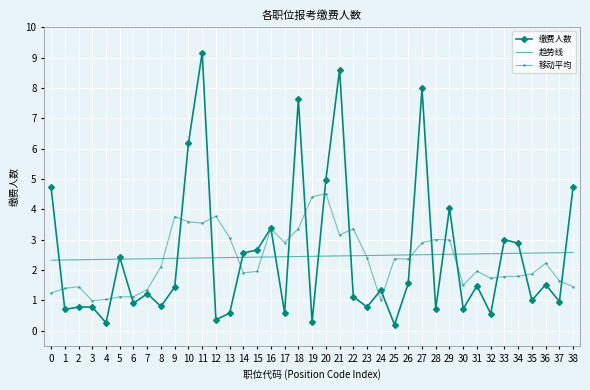

Between which two adjacent categories do 缴费人数 and 移动平均 first intersect?

0 and 1